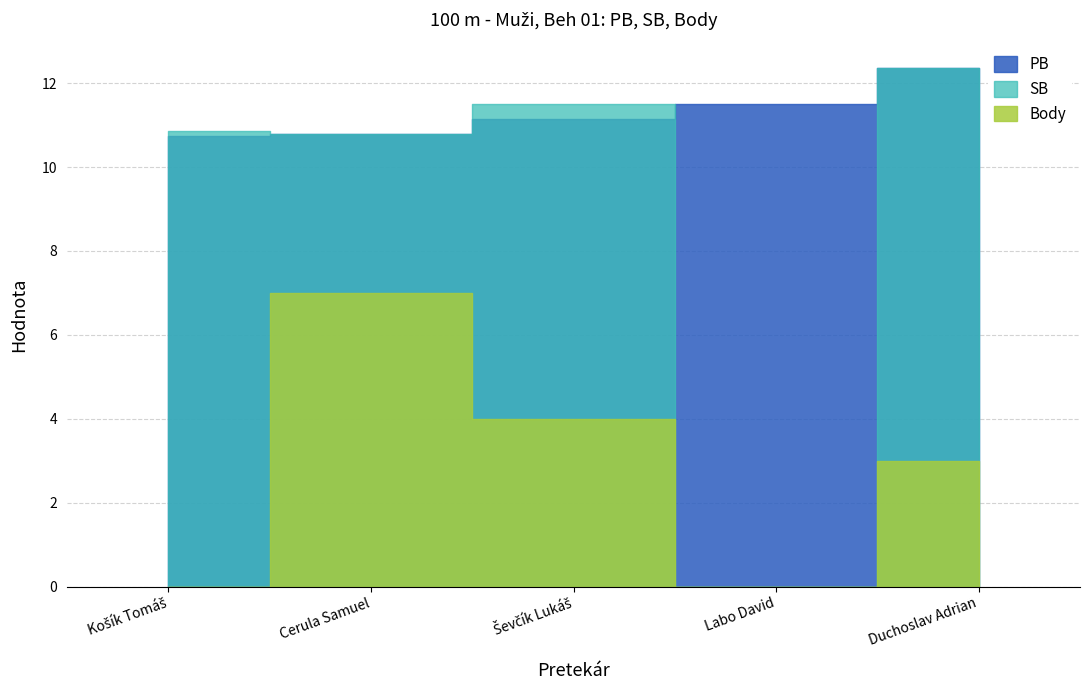

Reading left to right, list all the values displayed in this chart.

PB: 10.7	10.8	11.2	11.5	12.3
SB: 10.9	10.8	11.5	0.0	12.3
Body: 0.0	7.0	4.0	0.0	3.0